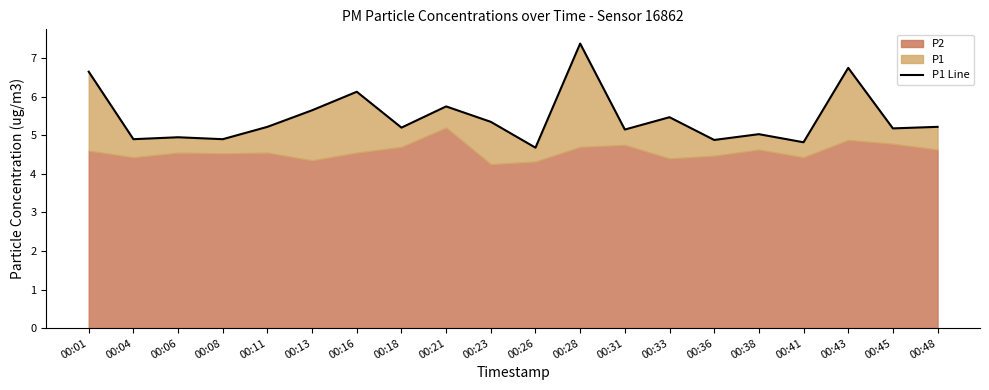

Rank the categories by value from lowest to highest.

00:26, 00:41, 00:36, 00:04, 00:08, 00:06, 00:38, 00:31, 00:45, 00:18, 00:11, 00:48, 00:23, 00:33, 00:13, 00:21, 00:16, 00:01, 00:43, 00:28